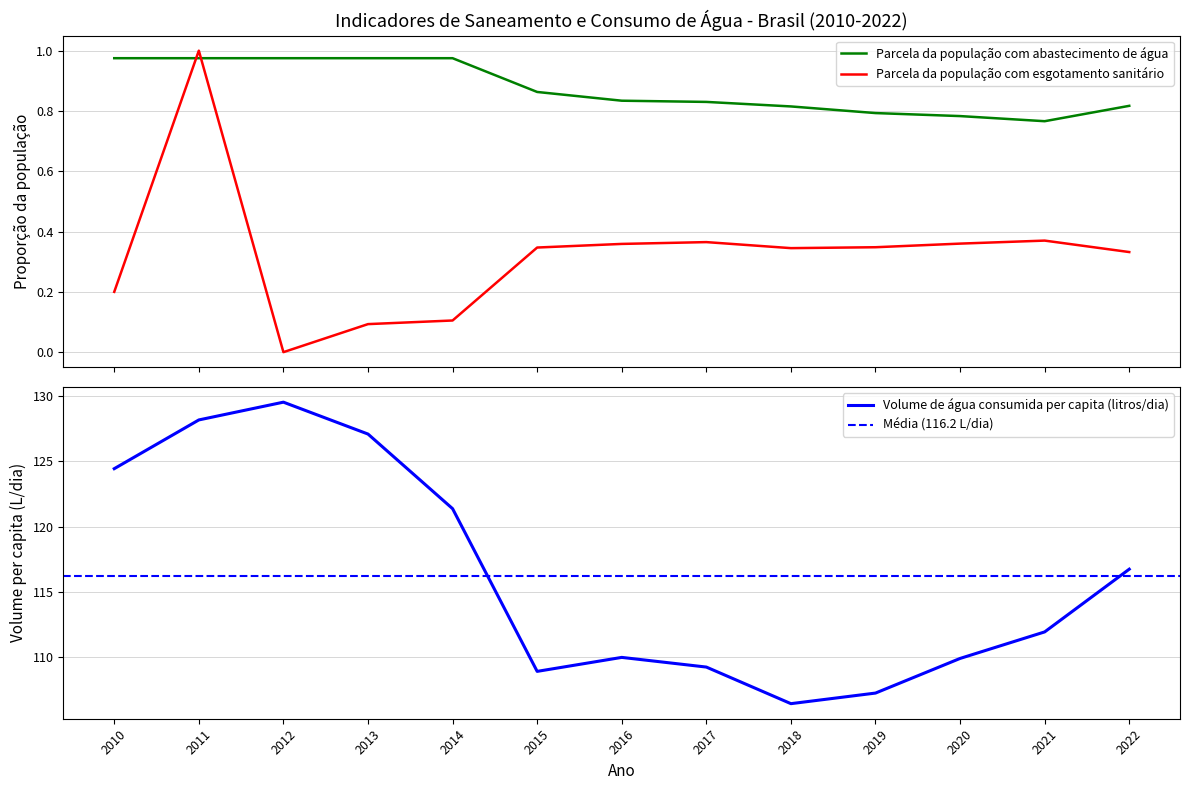

Reading left to right, transcribe all the data shown in this chart.

Parcela da população com abastecimento de água: 2010=1.0	2011=1.0	2012=1.0	2013=1.0	2014=1.0	2015=0.9	2016=0.8	2017=0.8	2018=0.8	2019=0.8	2020=0.8	2021=0.8	2022=0.8
Parcela da população com esgotamento sanitário: 2010=0.2	2011=1.0	2012=0.0	2013=0.1	2014=0.1	2015=0.3	2016=0.4	2017=0.4	2018=0.3	2019=0.3	2020=0.4	2021=0.4	2022=0.3
Volume de água consumida per capita (litros/dia): 2010=124.4	2011=128.2	2012=129.5	2013=127.1	2014=121.4	2015=108.9	2016=110.0	2017=109.3	2018=106.5	2019=107.3	2020=109.9	2021=112.0	2022=116.8